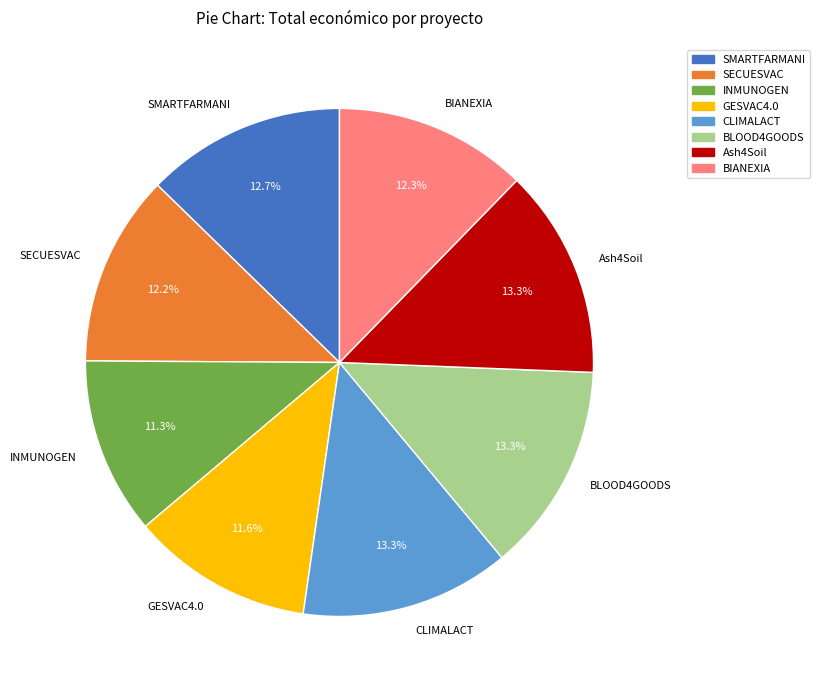

To the nearest percent, what portion does BLOOD4GOODS represent?

13%